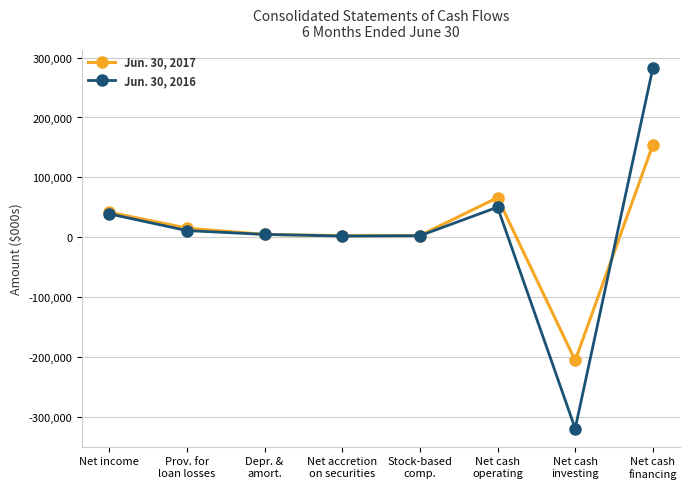

Rank the series at Net cash
operating from highest to lowest value.

Jun. 30, 2017, Jun. 30, 2016